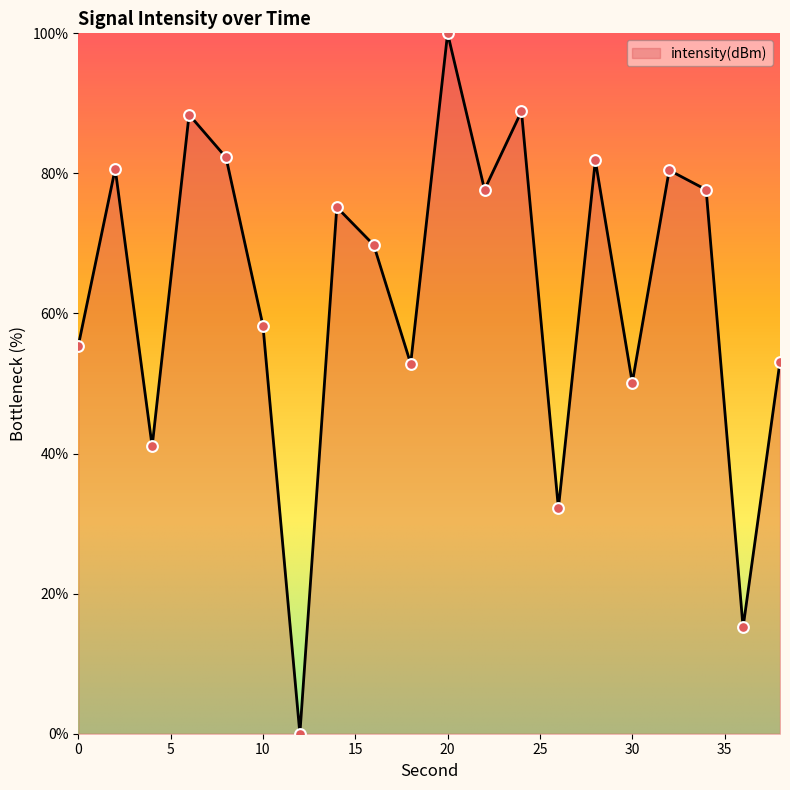

What is the maximum value shown in the chart?

100.0